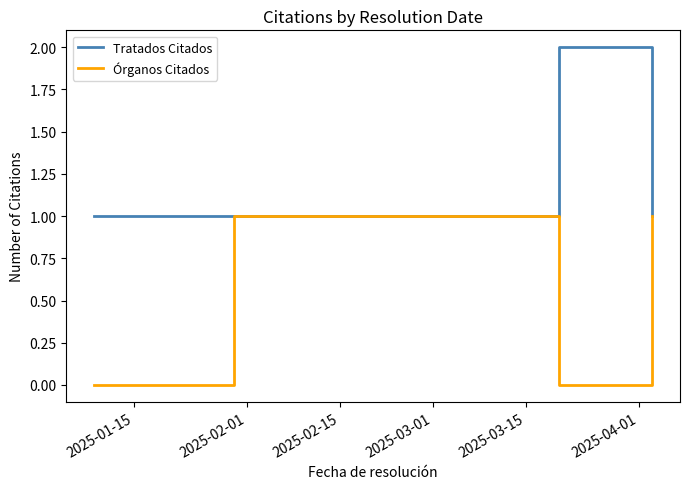

Rank the series by their maximum value, from lowest to highest.

Órganos Citados, Tratados Citados